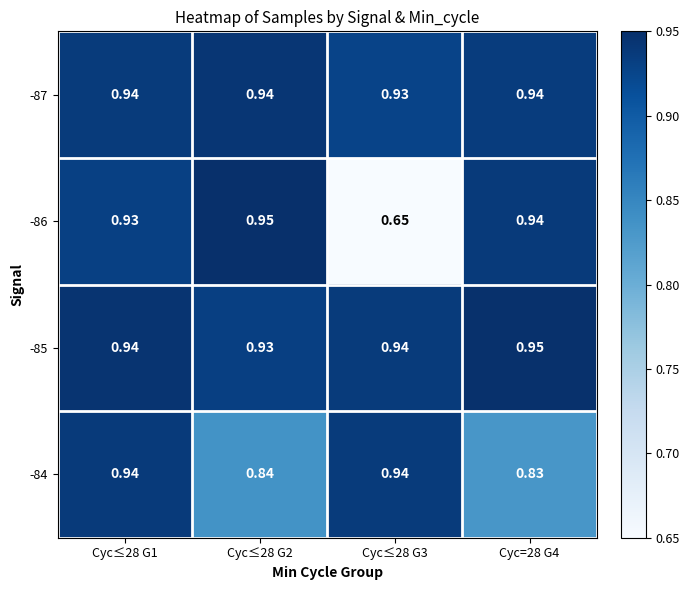

Reading right to left, extract all data points from this chart.

-87: Cyc=28 G4=0.9	Cyc≤28 G3=0.9	Cyc≤28 G2=0.9	Cyc≤28 G1=0.9
-86: Cyc=28 G4=0.9	Cyc≤28 G3=0.7	Cyc≤28 G2=0.9	Cyc≤28 G1=0.9
-85: Cyc=28 G4=0.9	Cyc≤28 G3=0.9	Cyc≤28 G2=0.9	Cyc≤28 G1=0.9
-84: Cyc=28 G4=0.8	Cyc≤28 G3=0.9	Cyc≤28 G2=0.8	Cyc≤28 G1=0.9